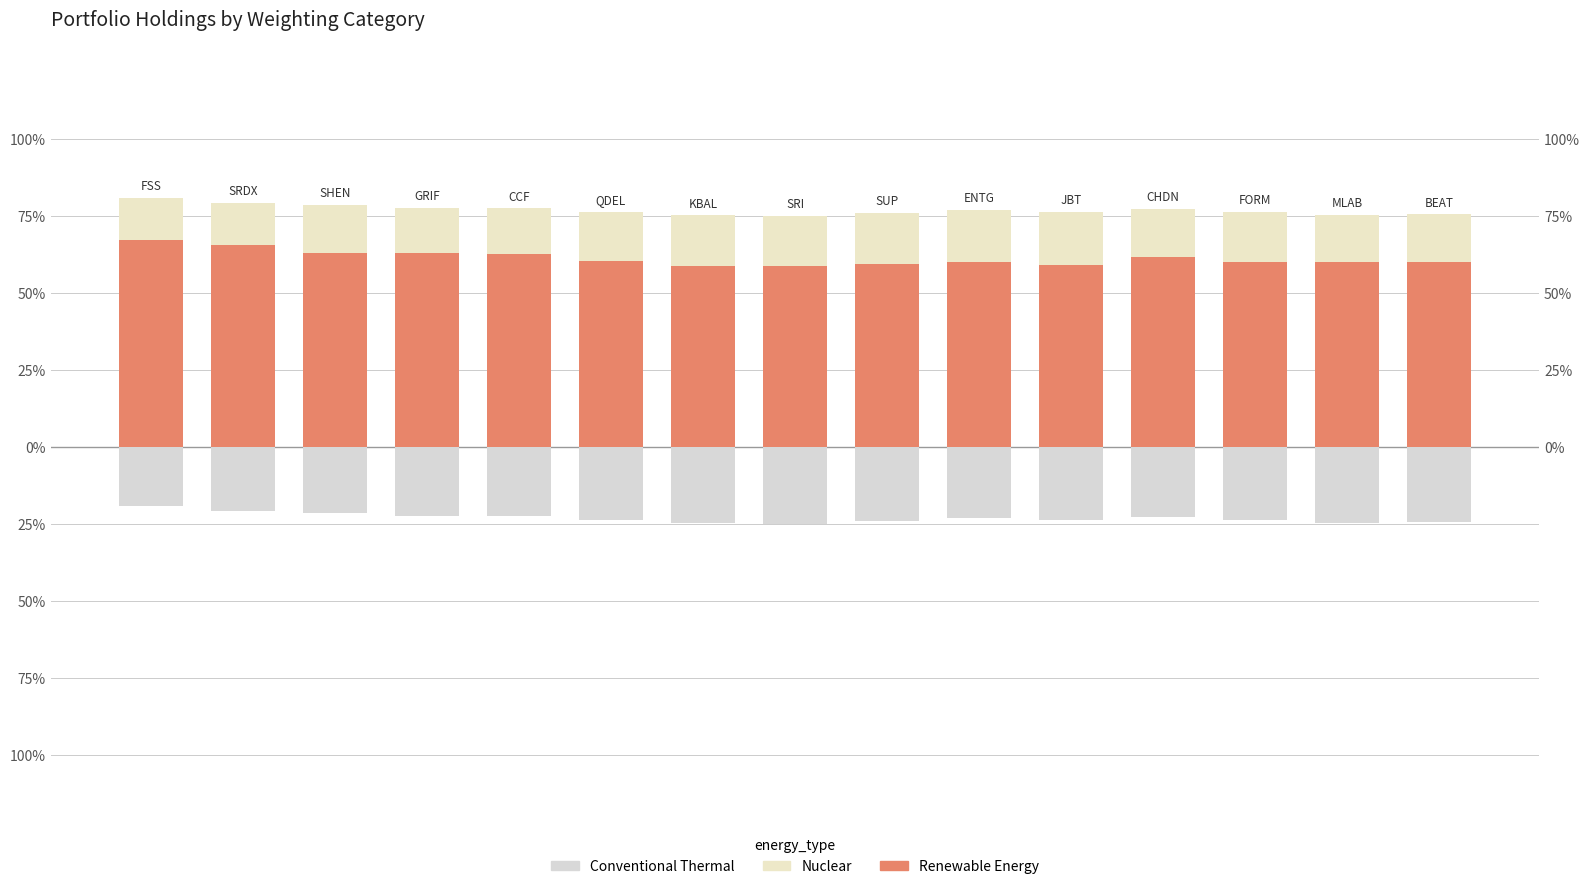

True or false: Nuclear has a value of 29.1 at 7.

False